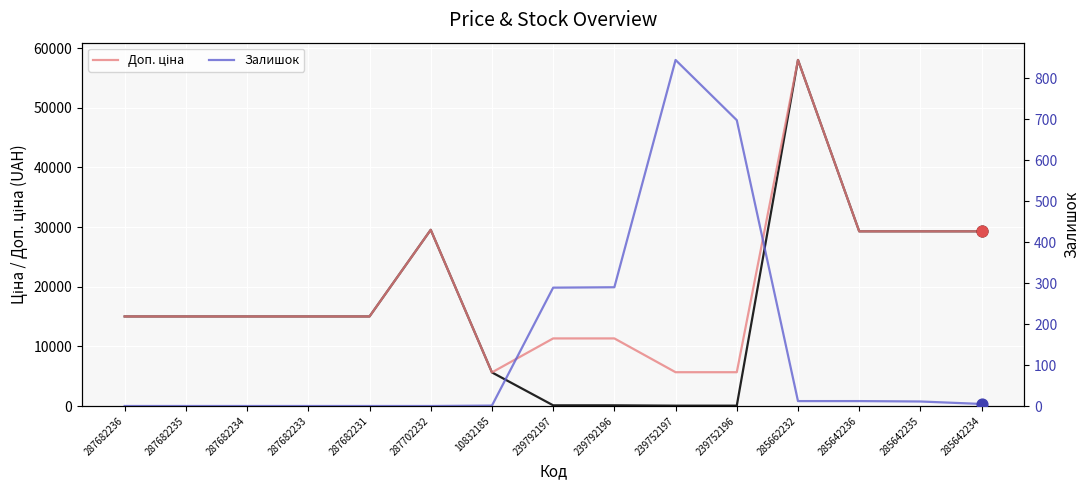

At how many categories does at least one series exceed 41518?

1